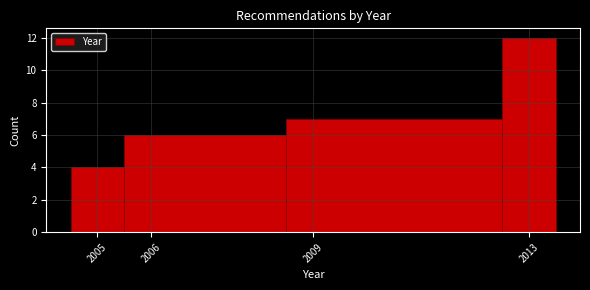

Reading left to right, transcribe this chart: for each bar, give the range it covers on the x-axis and its height. The values are not printed on the chart, so give them approximately, as read against the axis.

2004.5 to 2005.5: 4
2005.5 to 2008.5: 6
2008.5 to 2012.5: 7
2012.5 to 2013.5: 12